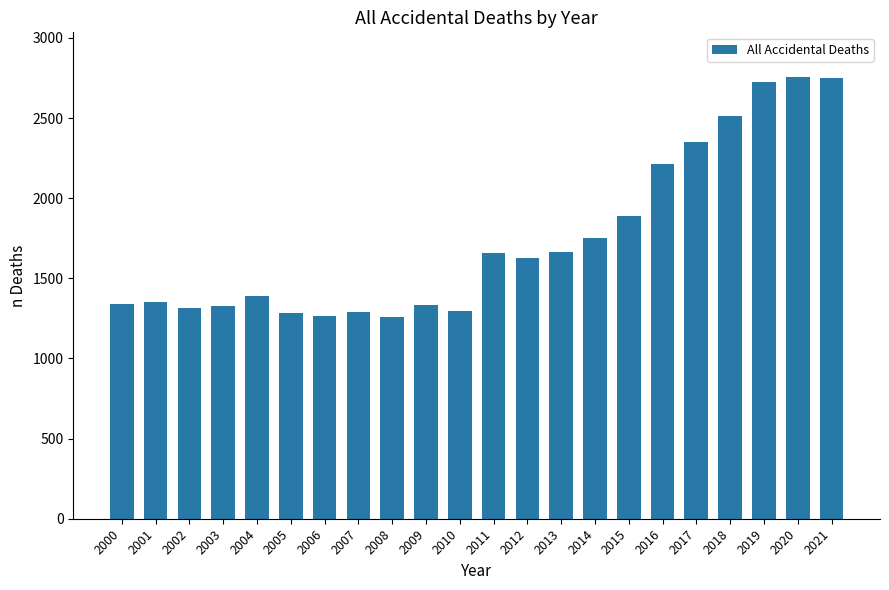

Where is the data nearest to the value 2010?

2015